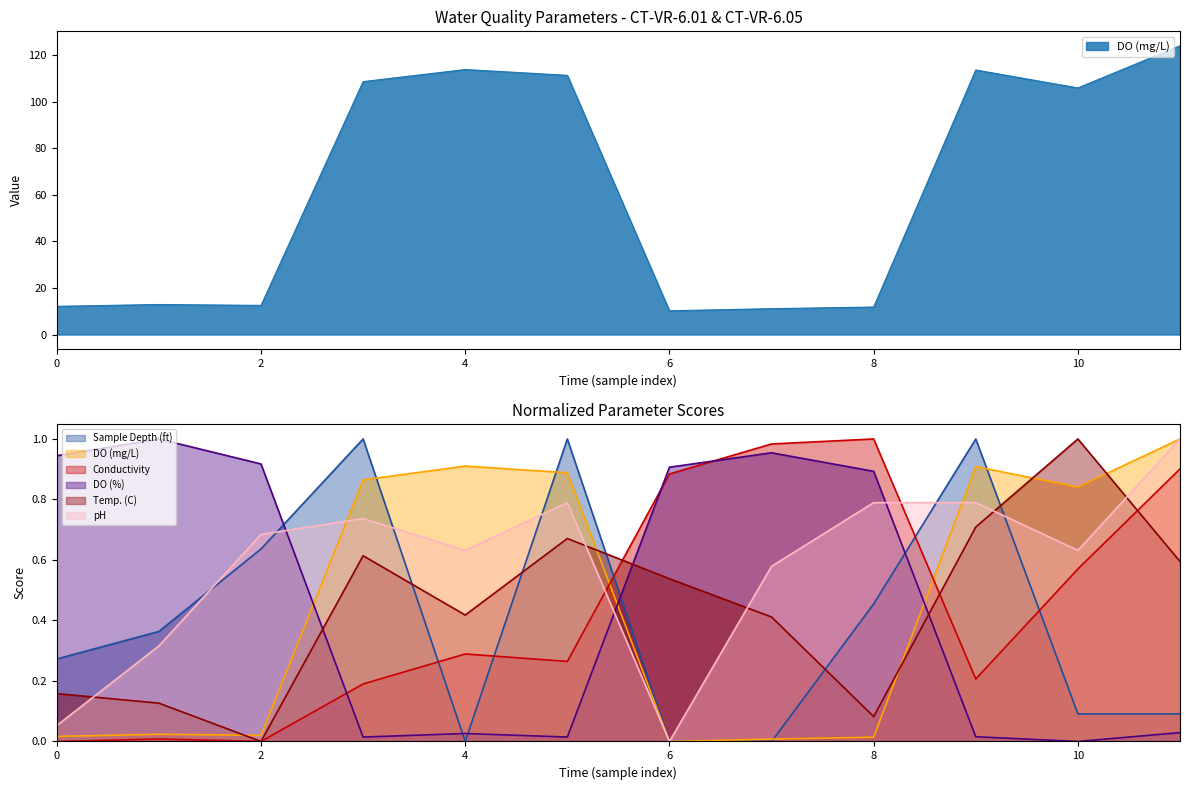

Which series has the largest total across all categories?

DO (mg/L)